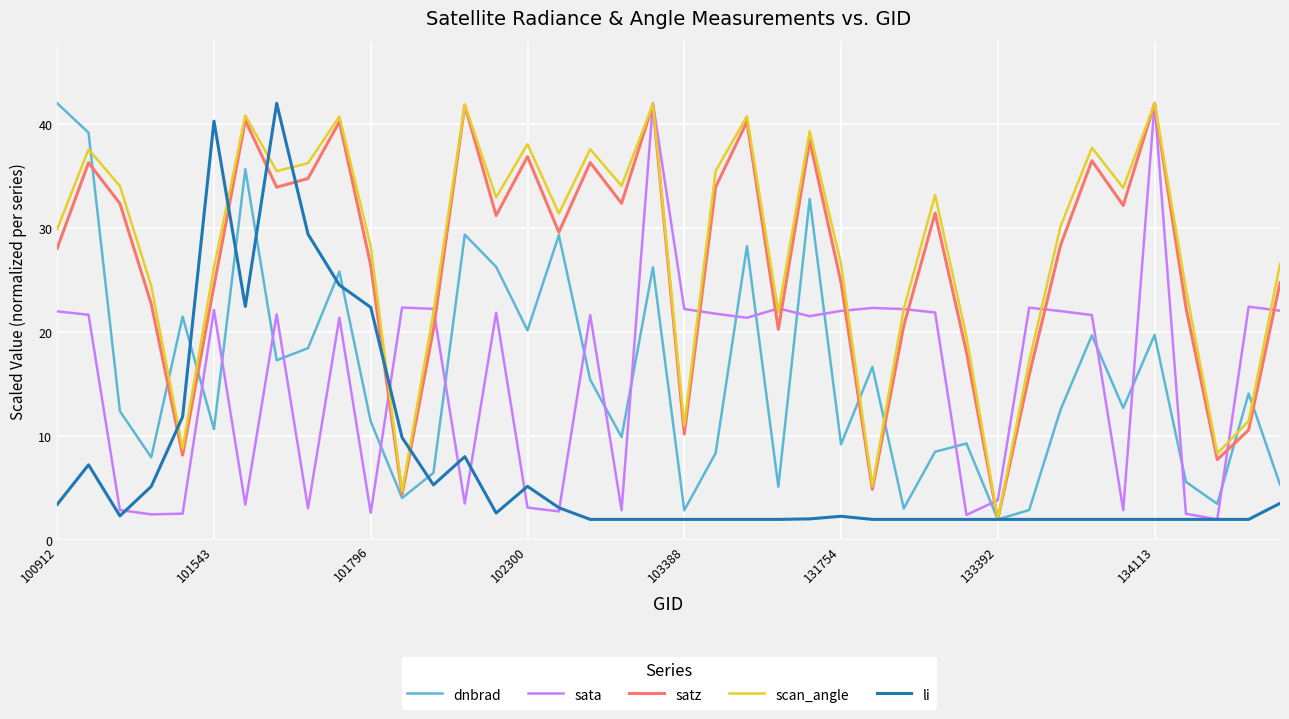

True or false: dnbrad and sata cross at least once.

True